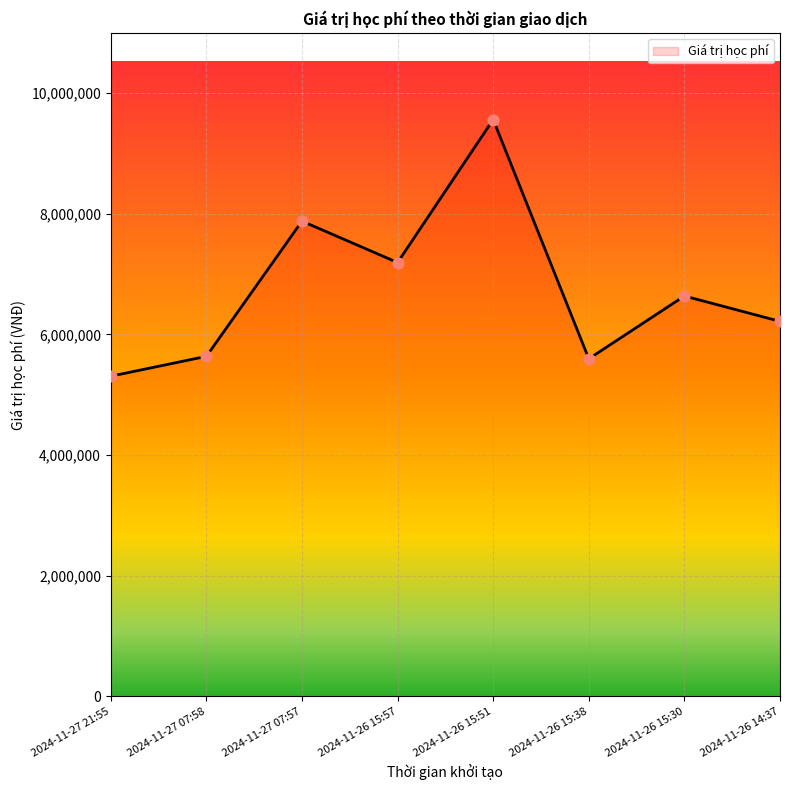

Which has a higher value, 2024-11-26 15:51 or 2024-11-27 07:58?

2024-11-26 15:51